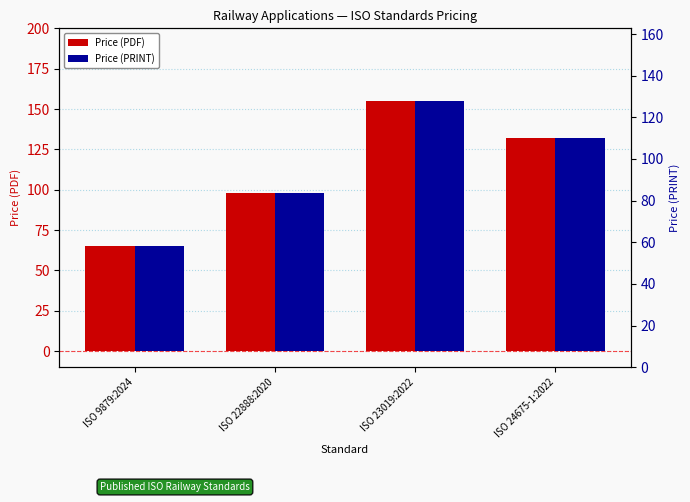

What is the label of the 4th bar from the right?

ISO 9879:2024